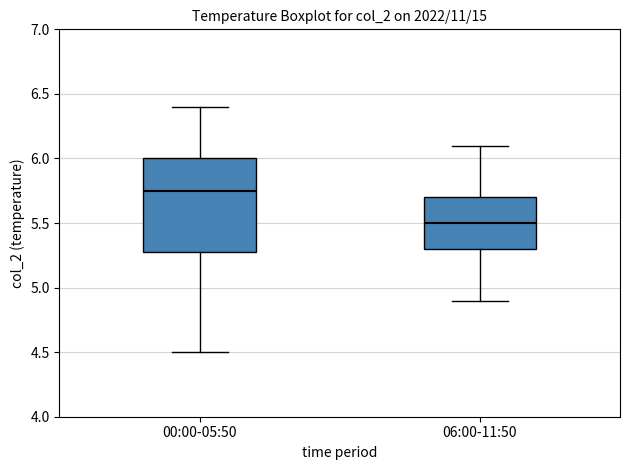

Which box has the lowest median line?

06:00-11:50